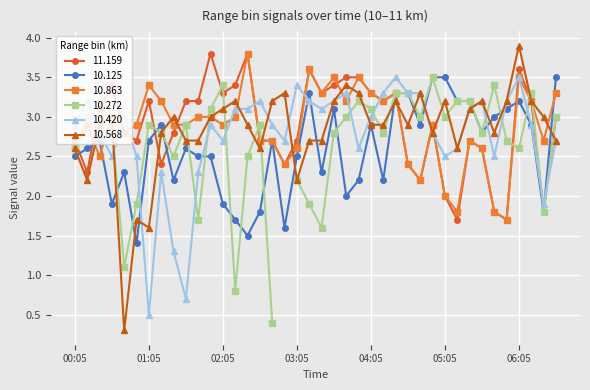

Does the chart display data point markers on the line(s)?

Yes